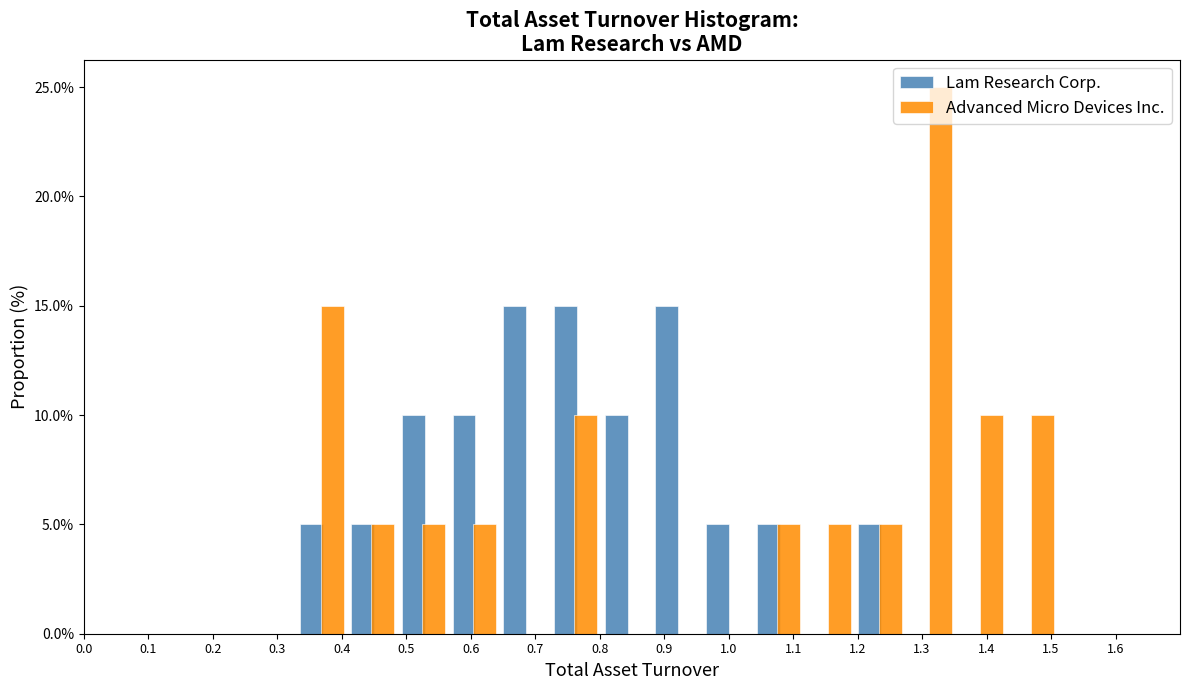

Reading left to right, transcribe this chart: for each range on the x-axis, give the height of each series' bar. Neither the bar edges nor the heights are printed on the chart, so give them approximately, as read against the axes.

0.33 to 0.41: Lam Research Corp.=5	Advanced Micro Devices Inc.=15
0.41 to 0.49: Lam Research Corp.=5	Advanced Micro Devices Inc.=5
0.49 to 0.57: Lam Research Corp.=10	Advanced Micro Devices Inc.=5
0.57 to 0.64: Lam Research Corp.=10	Advanced Micro Devices Inc.=5
0.64 to 0.72: Lam Research Corp.=15	Advanced Micro Devices Inc.=0
0.72 to 0.80: Lam Research Corp.=15	Advanced Micro Devices Inc.=10
0.80 to 0.88: Lam Research Corp.=10	Advanced Micro Devices Inc.=0
0.88 to 0.96: Lam Research Corp.=15	Advanced Micro Devices Inc.=0
0.96 to 1.04: Lam Research Corp.=5	Advanced Micro Devices Inc.=0
1.04 to 1.12: Lam Research Corp.=5	Advanced Micro Devices Inc.=5
1.12 to 1.20: Lam Research Corp.=0	Advanced Micro Devices Inc.=5
1.20 to 1.27: Lam Research Corp.=5	Advanced Micro Devices Inc.=5
1.27 to 1.35: Lam Research Corp.=0	Advanced Micro Devices Inc.=25
1.35 to 1.43: Lam Research Corp.=0	Advanced Micro Devices Inc.=10
1.43 to 1.51: Lam Research Corp.=0	Advanced Micro Devices Inc.=10